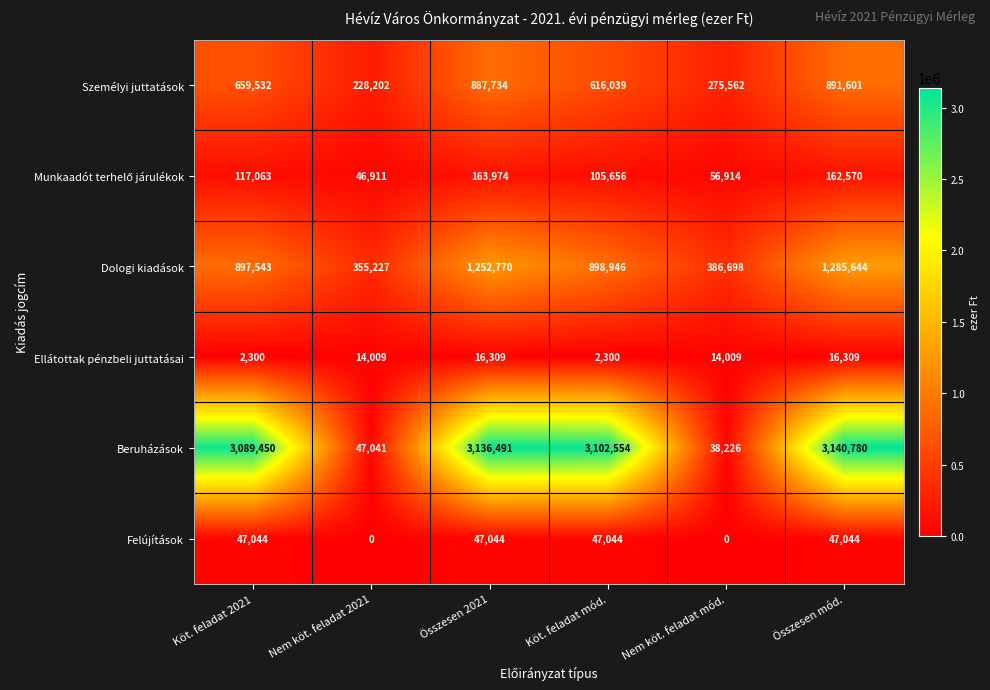

What is the difference between the Dologi kiadások values at Köt. feladat 2021 and Köt. feladat mód.?

1403